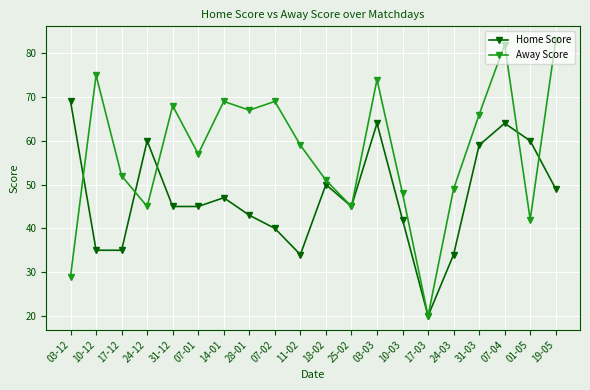

What is the label of the 3rd point from the left?

17-12